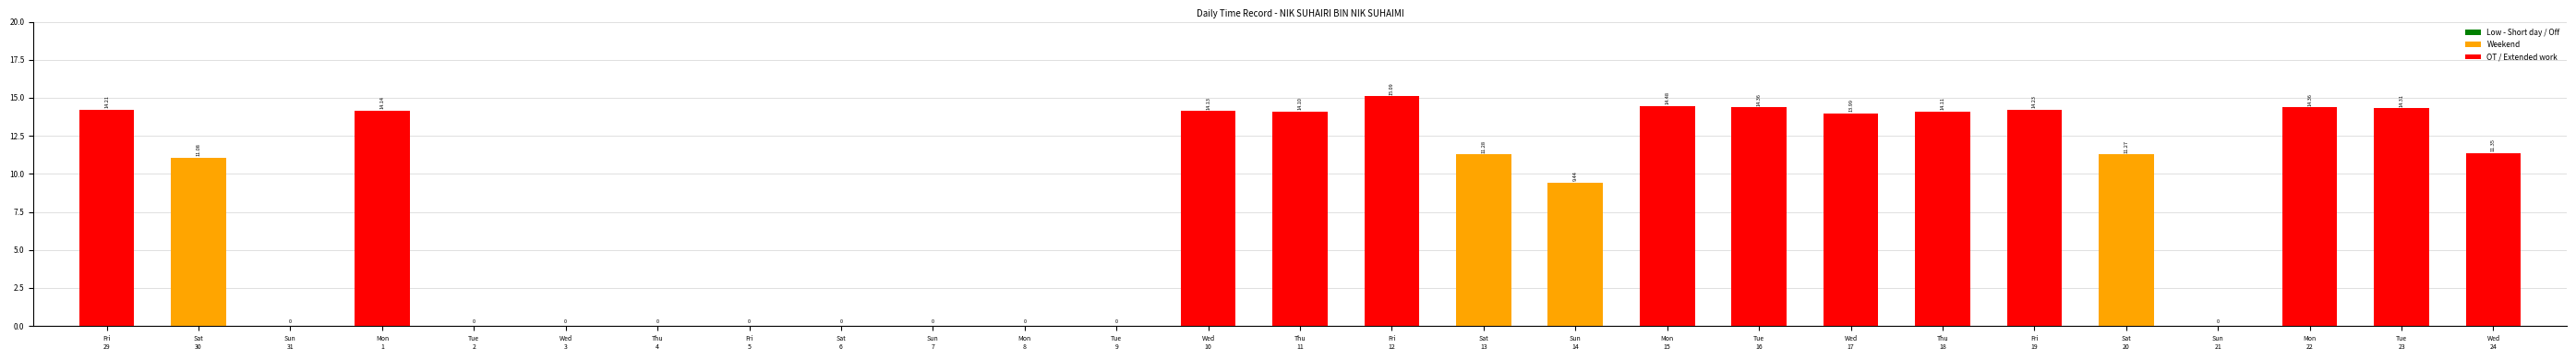

What is the sum of all values?

225.9